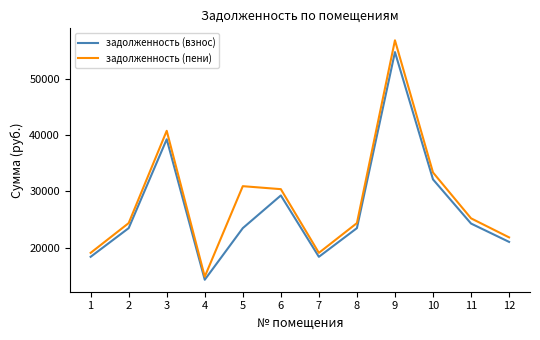

True or false: задолженность (взнос) and задолженность (пени) intersect in this chart.

False